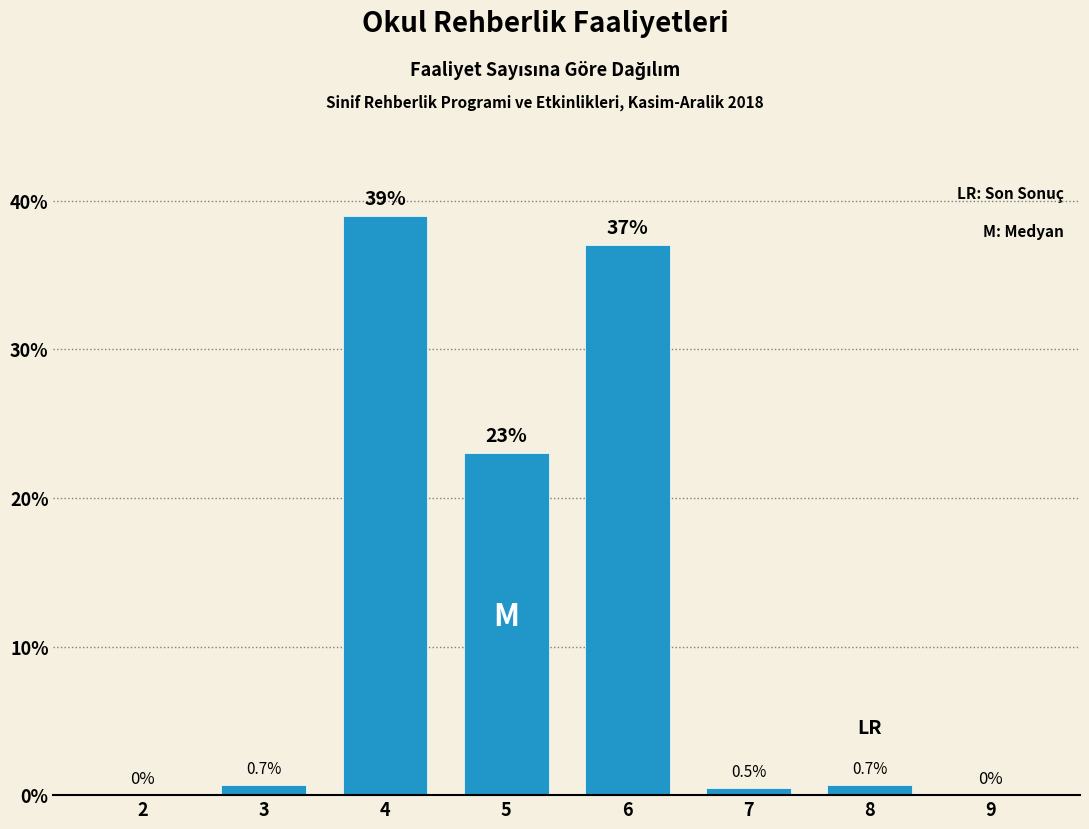

Reading right to left, extract all data points from this chart.

9=0.0	8=0.7	7=0.5	6=37.0	5=23.0	4=39.0	3=0.7	2=0.0